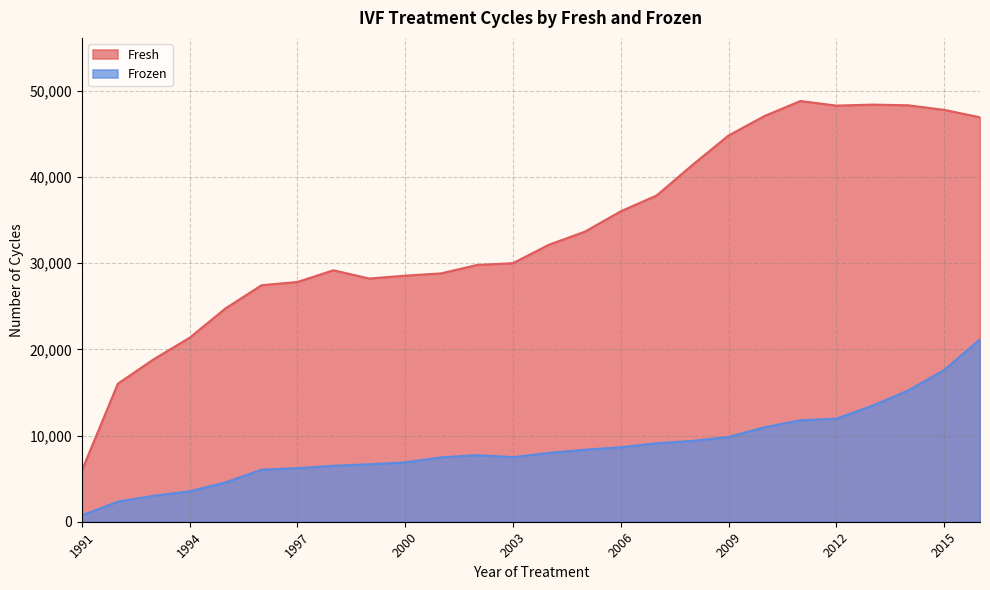

At how many categories does at least one series exceed 5991?

25